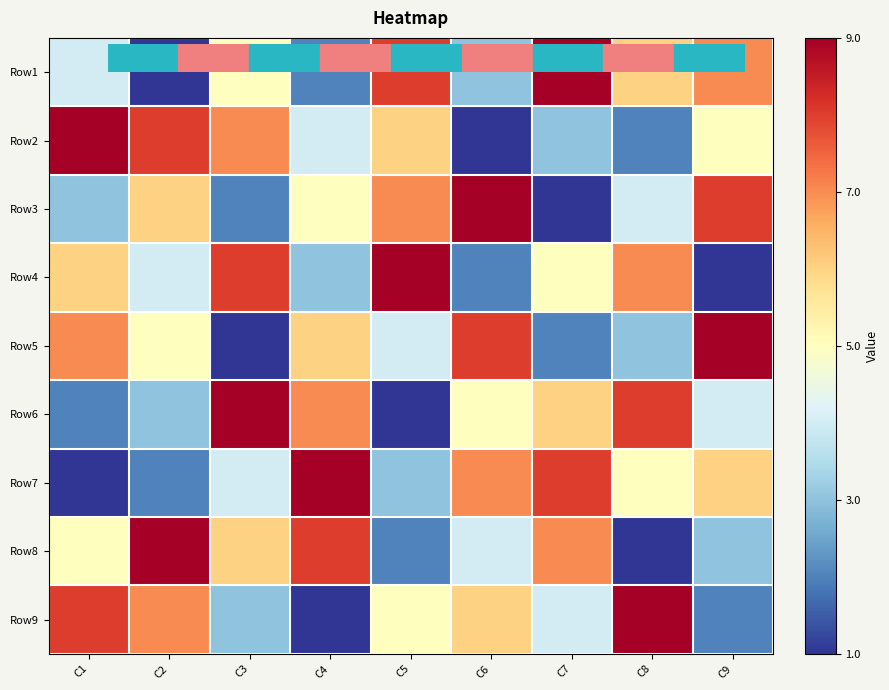

Reading left to right, list all the values displayed in this chart.

Row1: C1=-1	C2=-4	C3=0	C4=-3	C5=3	C6=-2	C7=4	C8=1	C9=2
Row2: C1=4	C2=3	C3=2	C4=-1	C5=1	C6=-4	C7=-2	C8=-3	C9=0
Row3: C1=-2	C2=1	C3=-3	C4=0	C5=2	C6=4	C7=-4	C8=-1	C9=3
Row4: C1=1	C2=-1	C3=3	C4=-2	C5=4	C6=-3	C7=0	C8=2	C9=-4
Row5: C1=2	C2=0	C3=-4	C4=1	C5=-1	C6=3	C7=-3	C8=-2	C9=4
Row6: C1=-3	C2=-2	C3=4	C4=2	C5=-4	C6=0	C7=1	C8=3	C9=-1
Row7: C1=-4	C2=-3	C3=-1	C4=4	C5=-2	C6=2	C7=3	C8=0	C9=1
Row8: C1=0	C2=4	C3=1	C4=3	C5=-3	C6=-1	C7=2	C8=-4	C9=-2
Row9: C1=3	C2=2	C3=-2	C4=-4	C5=0	C6=1	C7=-1	C8=4	C9=-3